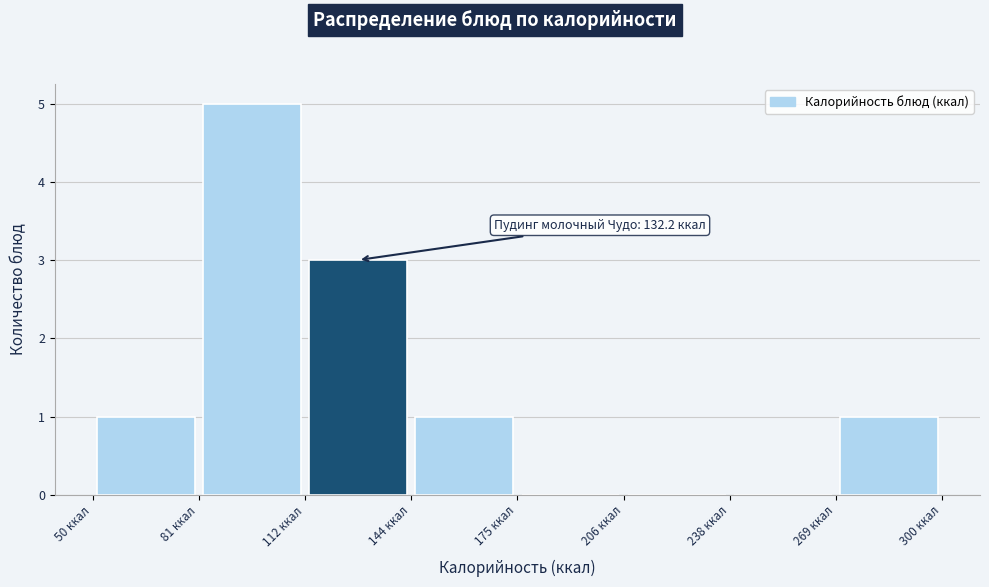

Which range on the x-axis has the tallest bar?

80 to 115